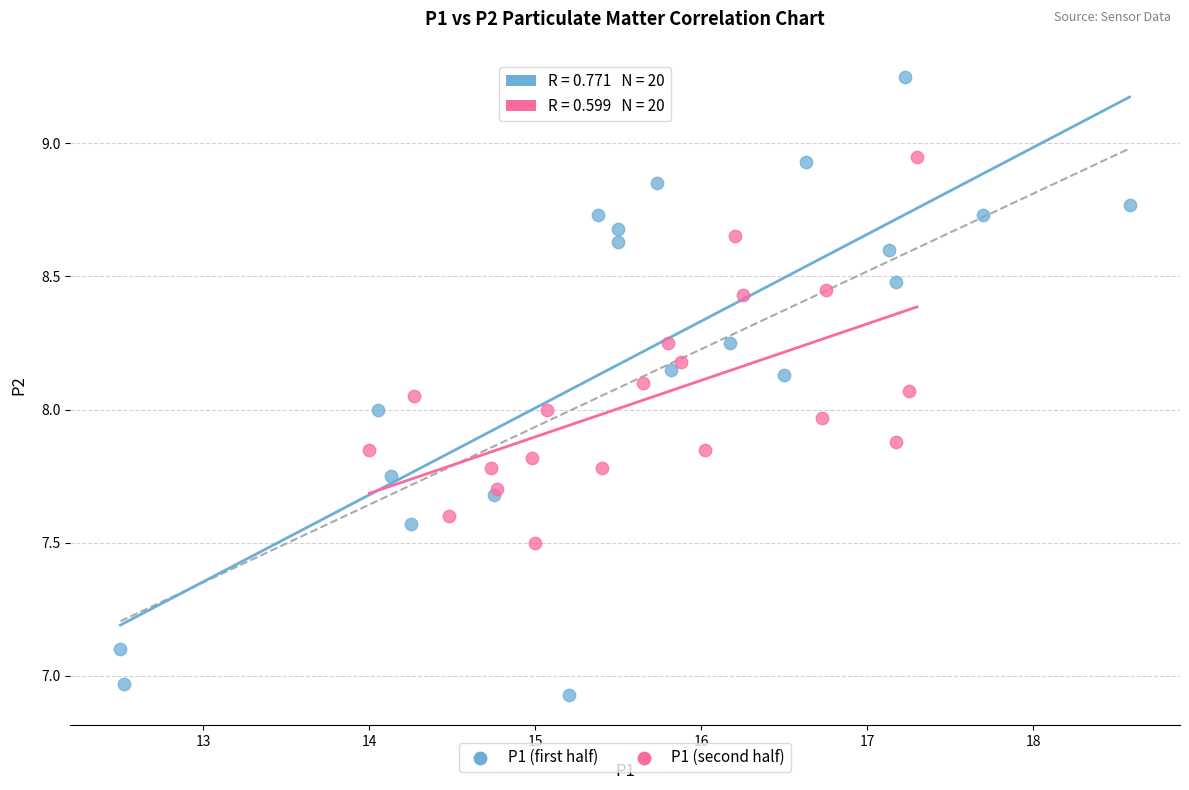

Which series reaches the minimum Y coordinate?

P1 (first half)